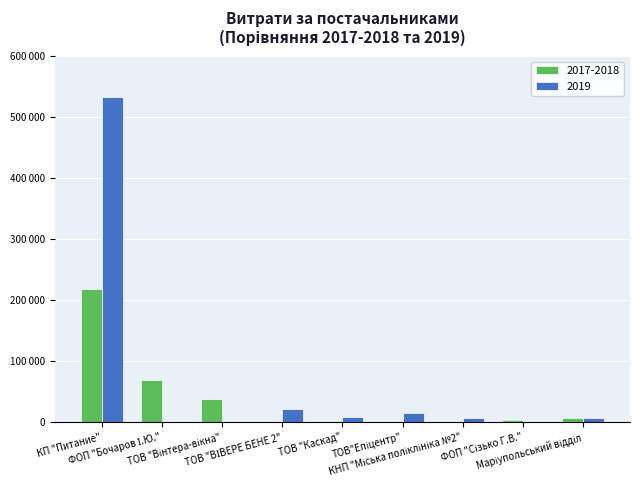

What is the difference between the highest and lowest values at ФОП "Бочаров І.Ю."?

68900.0